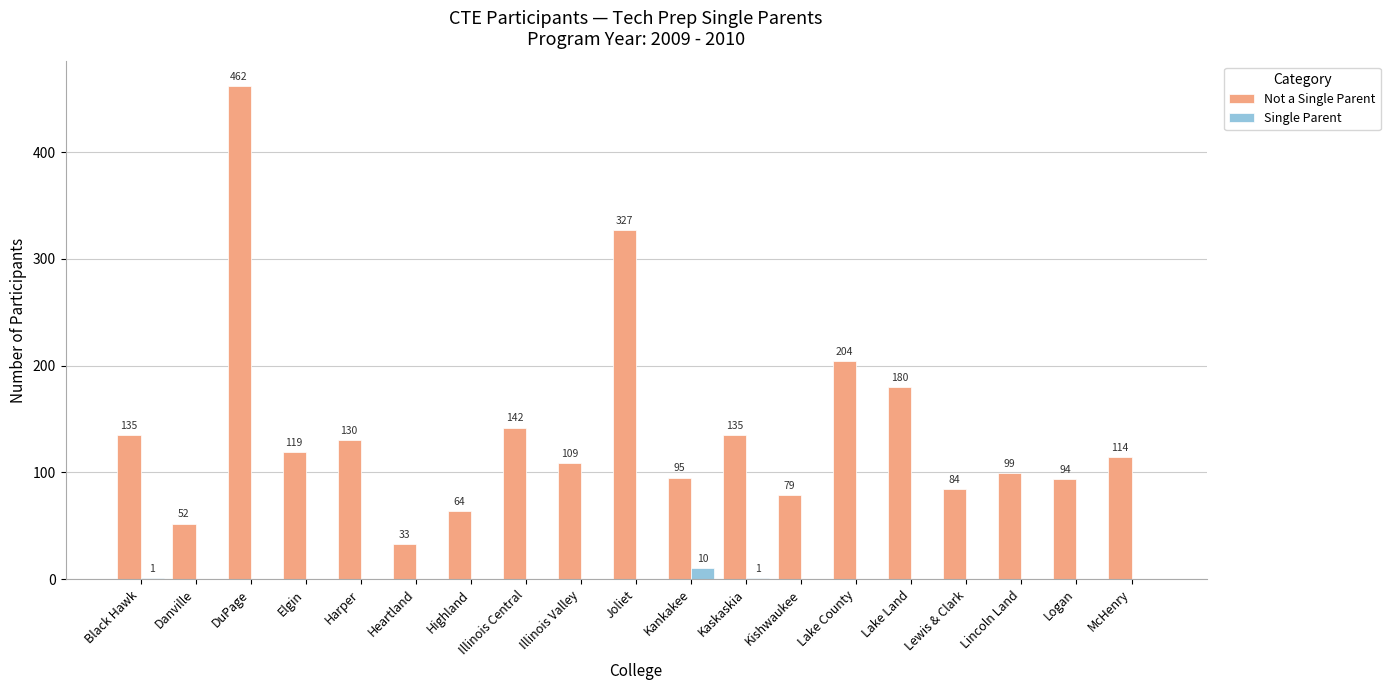

Between Black Hawk and Illinois Valley, which series saw the biggest shift?

Not a Single Parent